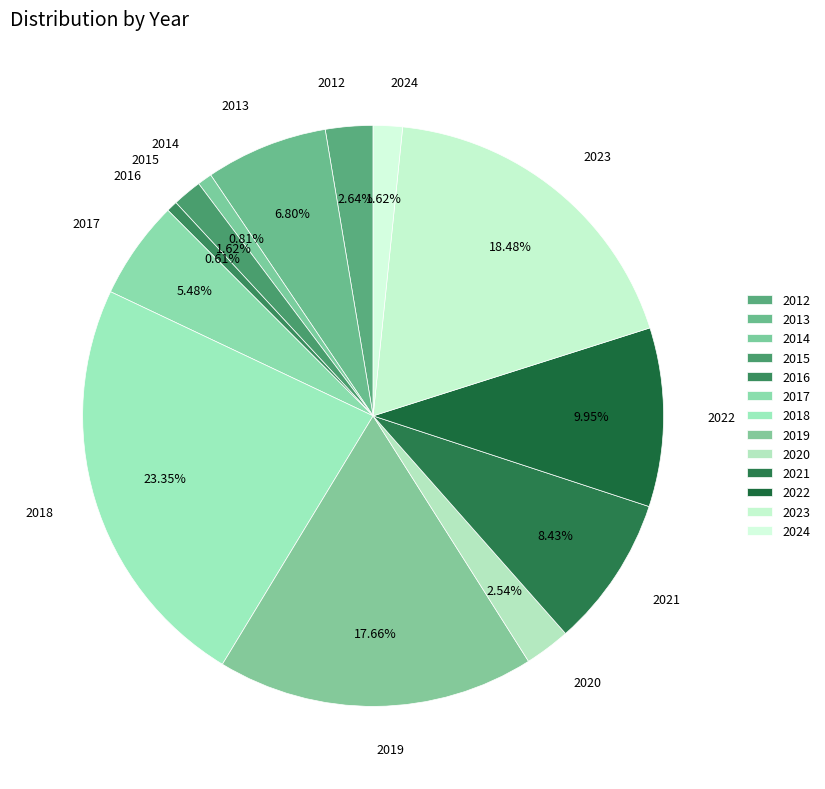

Which has a higher value, 2013 or 2023?

2023